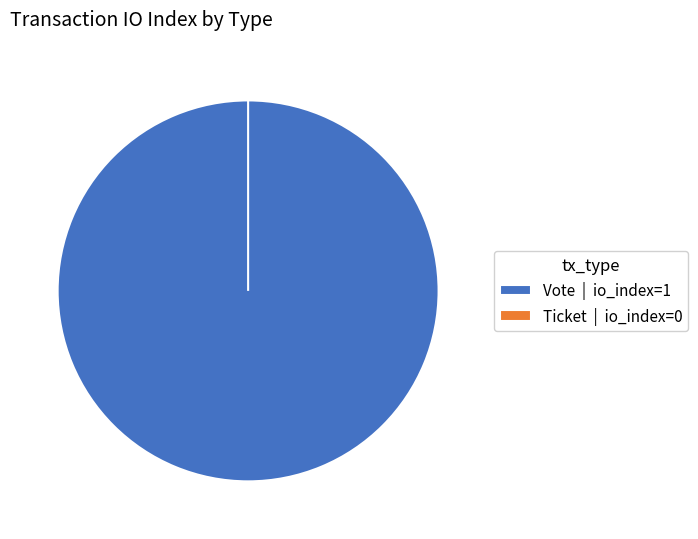

What is the change in value from Vote to Ticket?

-1